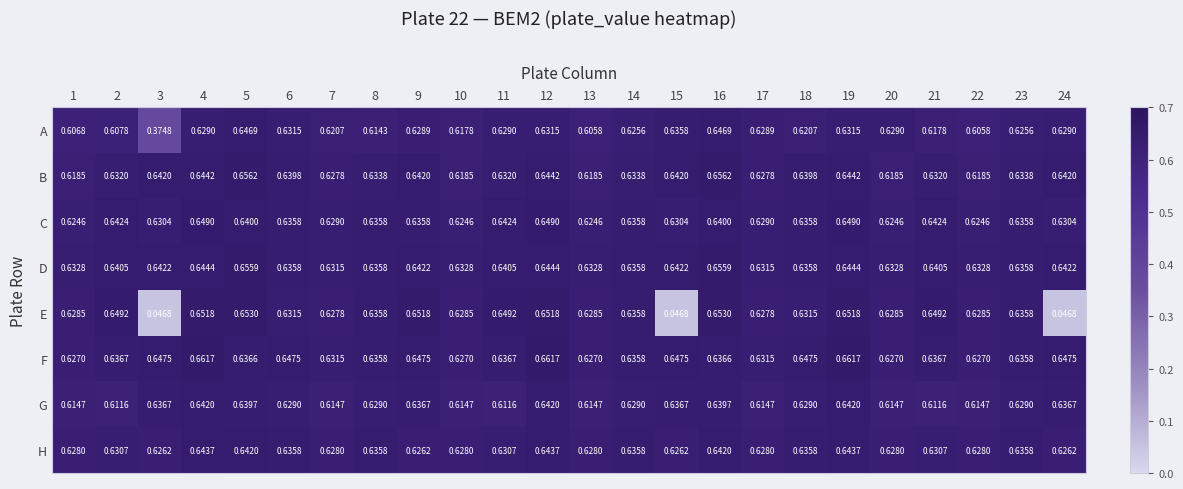

Which series changed the most between 21 and 24?

E